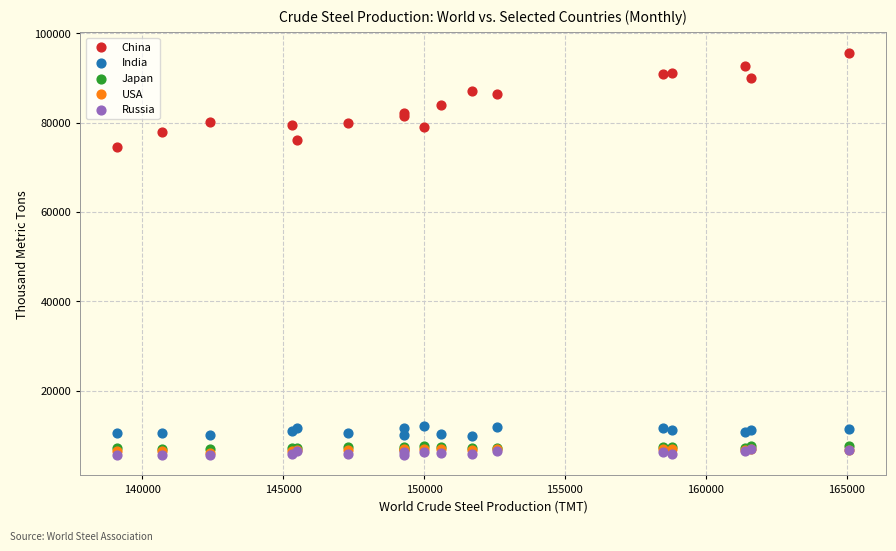

What are all the series names shown in the legend?

China, India, Japan, USA, Russia